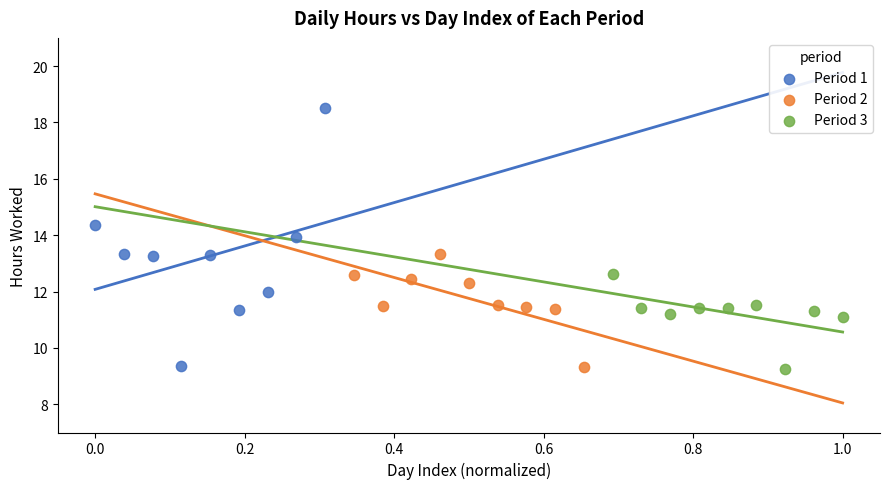

Which series contains the highest Y value?

Period 1